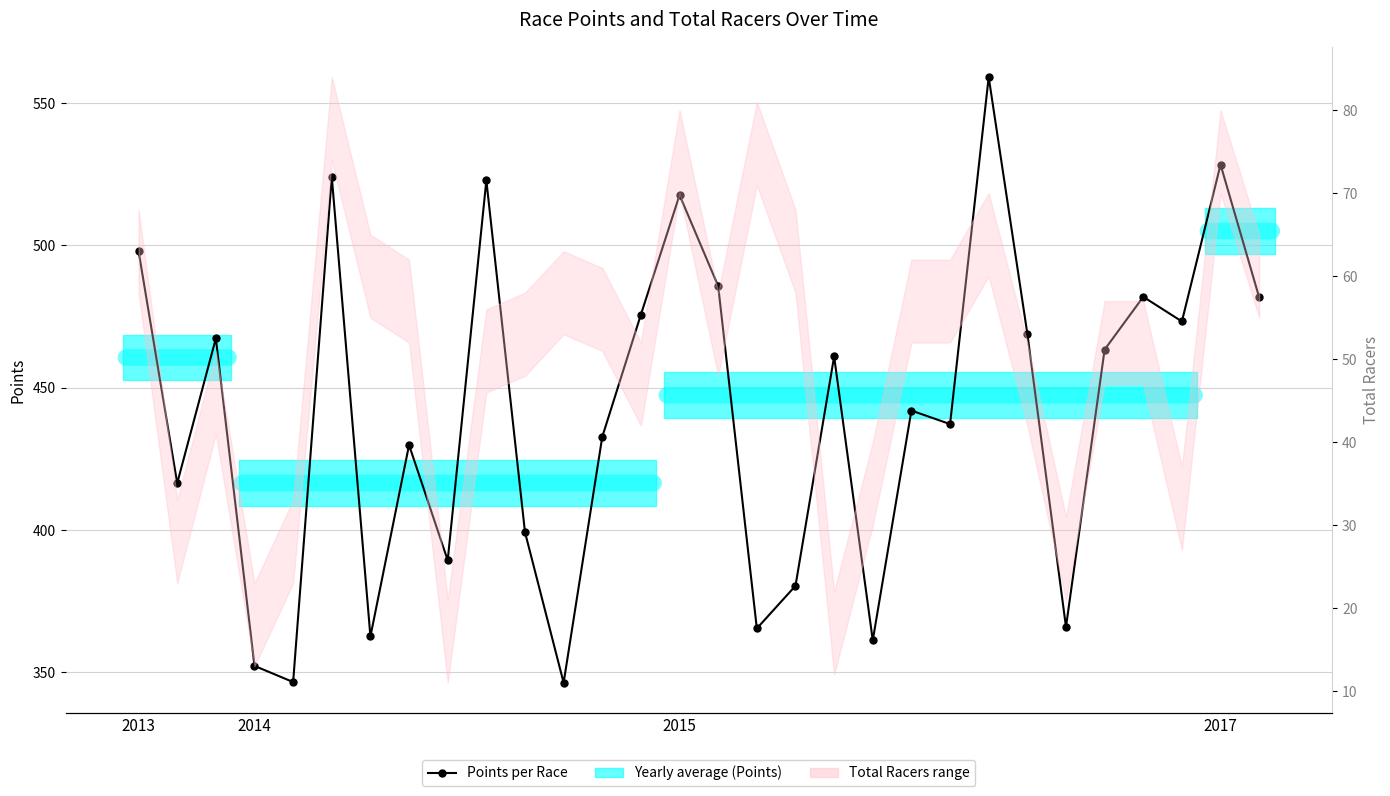

What is the highest value of the Points per Race series?

559.1